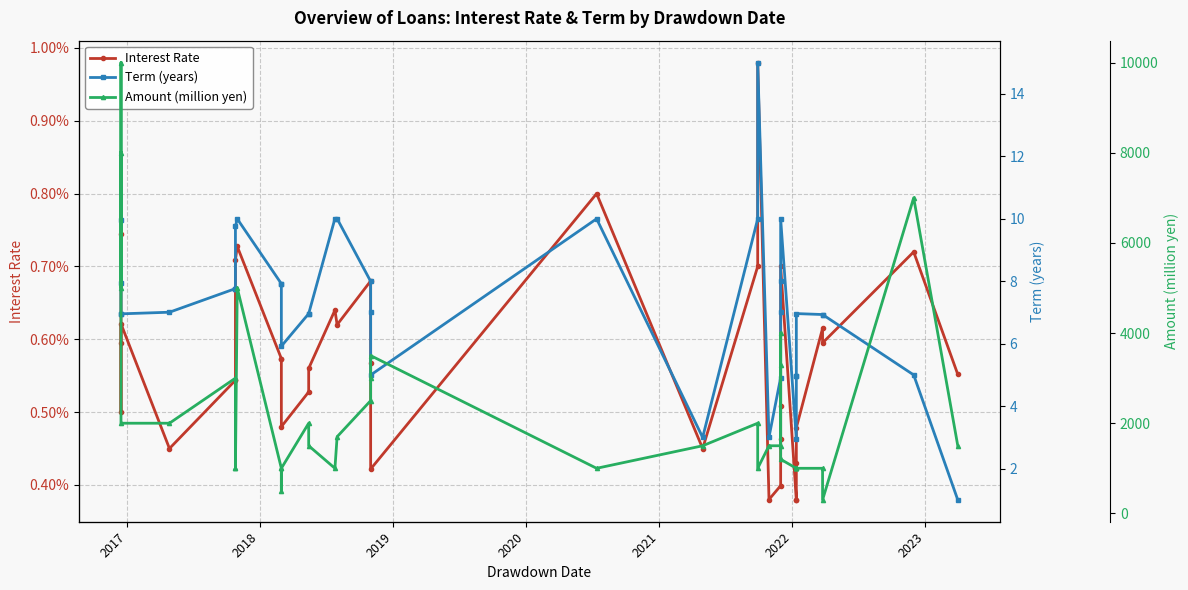

Is this an area chart (filled region under the line)?

No